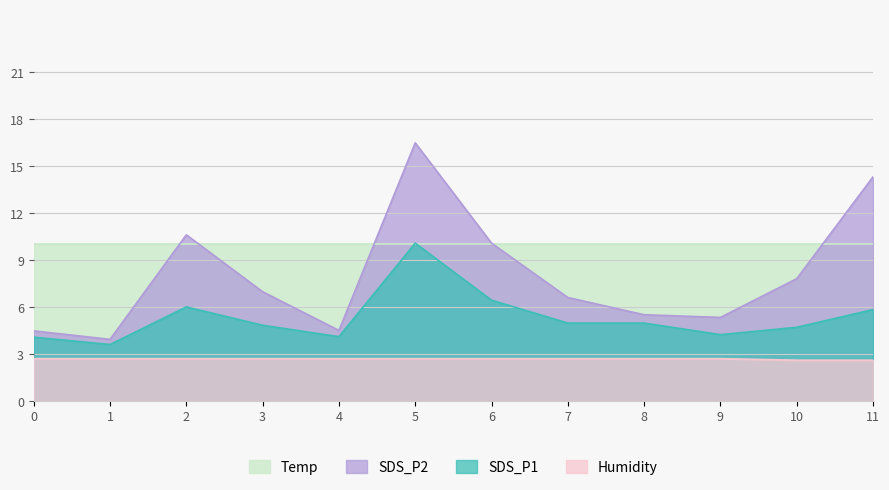

What are all the series names shown in the legend?

Temp, SDS_P2, SDS_P1, Humidity